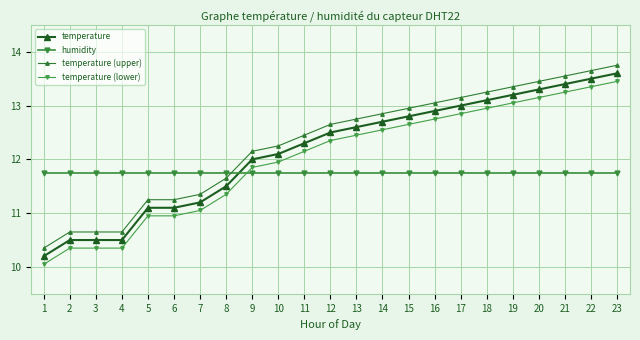

What are all the series names shown in the legend?

temperature, humidity, temperature (upper), temperature (lower)